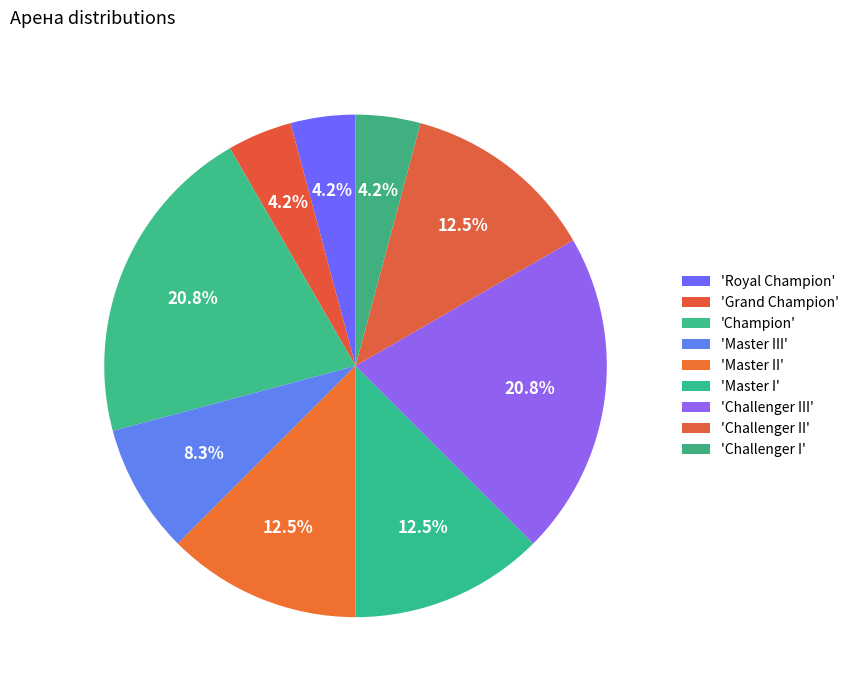

How many segments does this pie chart have?

9